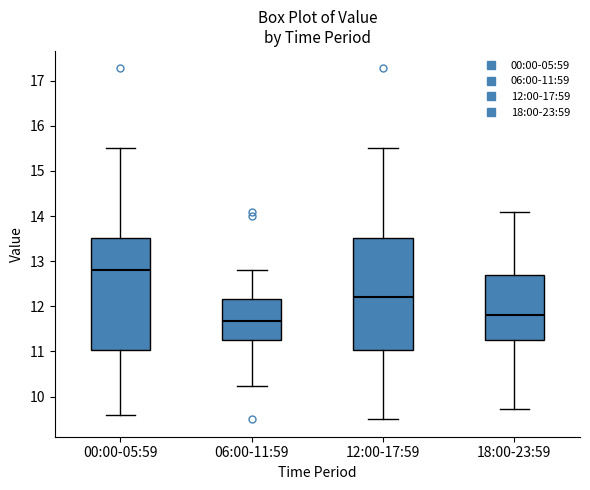

Reading left to right, read every box against the y-axis: the position of its median line, the range the box covers, and the ends of its whiskers. The values are not printed on the chart, so give them approximately, as read against the axis.

00:00-05:59: median 12.8, box 11.0 to 13.5, whiskers 9.6 to 15.5
06:00-11:59: median 11.7, box 11.3 to 12.2, whiskers 10.2 to 12.8
12:00-17:59: median 12.2, box 11.0 to 13.5, whiskers 9.5 to 15.5
18:00-23:59: median 11.8, box 11.3 to 12.7, whiskers 9.7 to 14.1